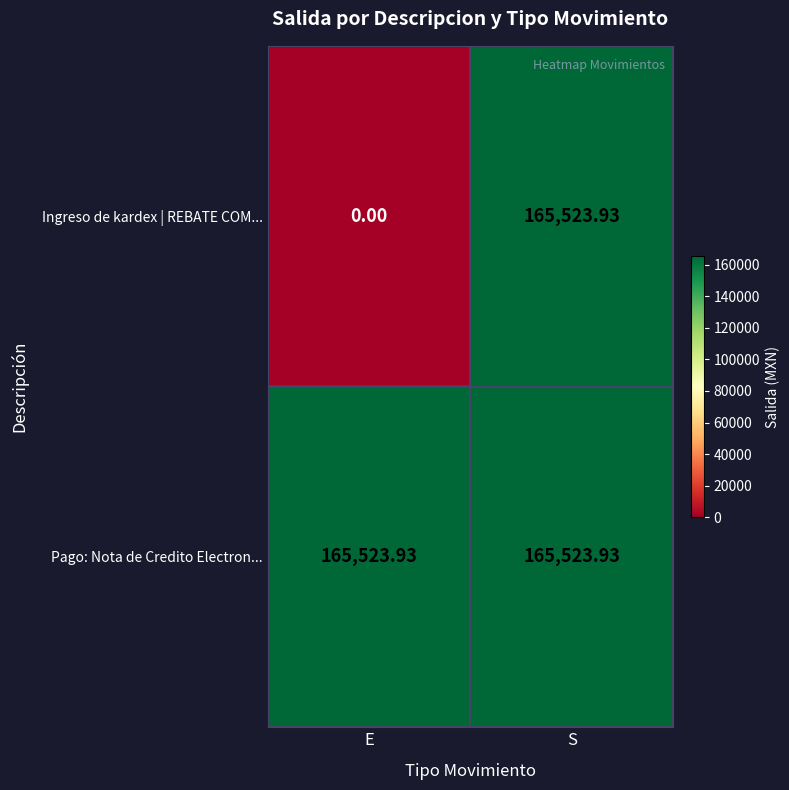

Which series changed the most between E and S?

Ingreso de kardex | REBATE COM...